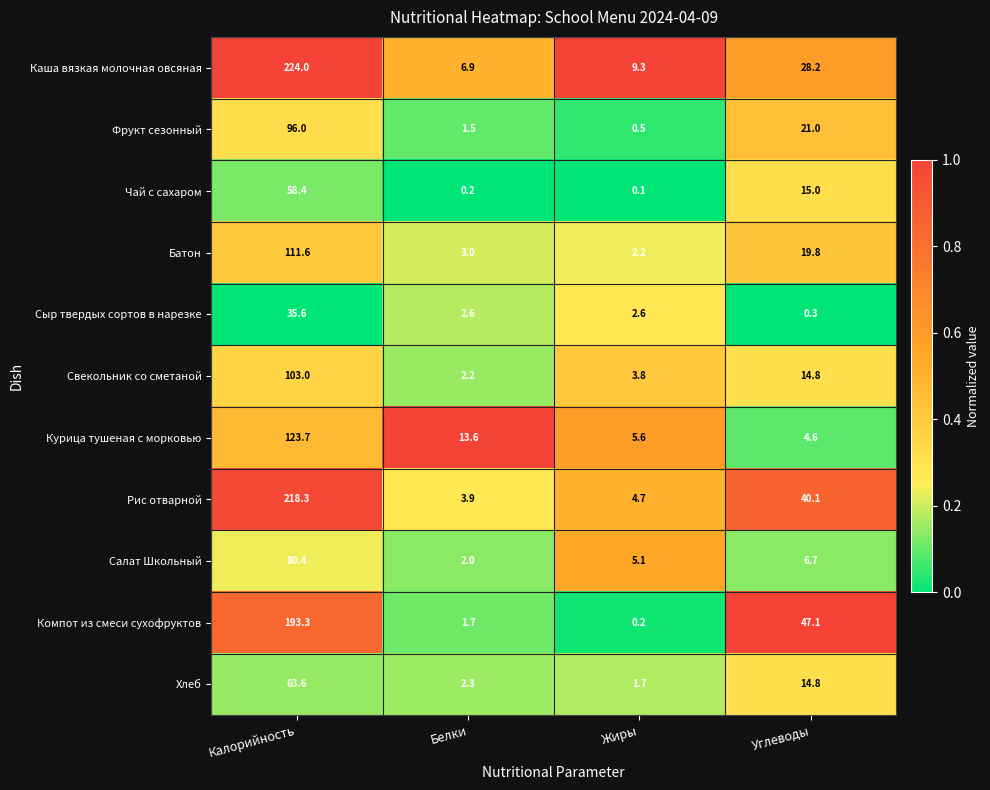

Which series has the largest range (max minus min)?

Каша вязкая молочная овсяная